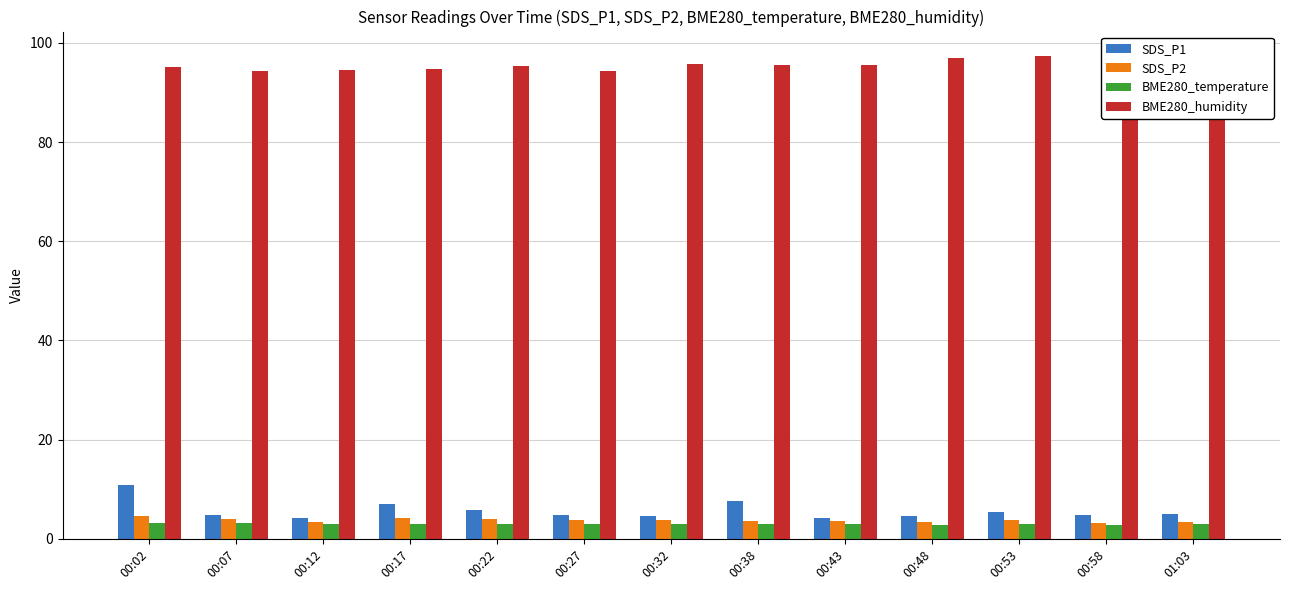

What is the smallest value displayed?

2.9